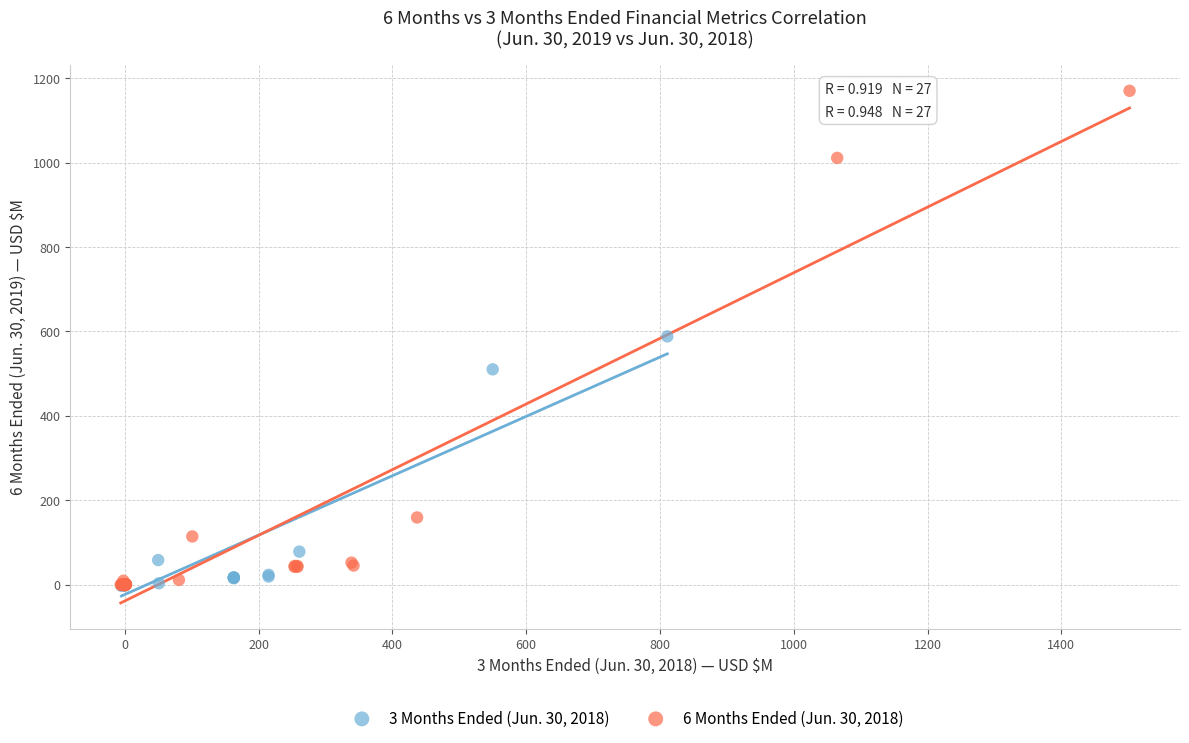

Which series has the widest spread of Y values?

6 Months Ended (Jun. 30, 2018)